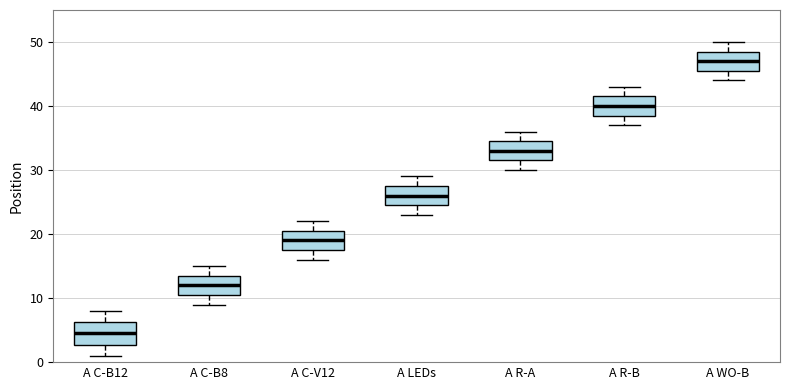

Reading left to right, read every box against the y-axis: the position of its median line, the range the box covers, and the ends of its whiskers. The values are not printed on the chart, so give them approximately, as read against the axis.

A C-B12: median 5, box 3 to 6, whiskers 1 to 8
A C-B8: median 12, box 11 to 14, whiskers 9 to 15
A C-V12: median 19, box 18 to 21, whiskers 16 to 22
A LEDs: median 26, box 25 to 28, whiskers 23 to 29
A R-A: median 33, box 32 to 35, whiskers 30 to 36
A R-B: median 40, box 39 to 42, whiskers 37 to 43
A WO-B: median 47, box 46 to 49, whiskers 44 to 50